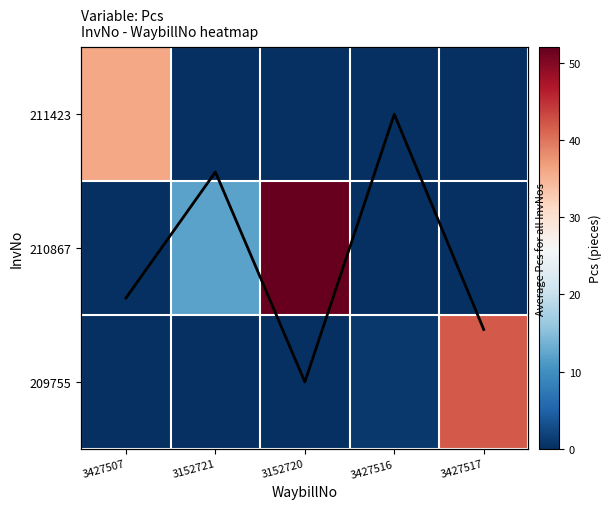

The value of 209755 at 3152720 is 0.0. True or false?

True